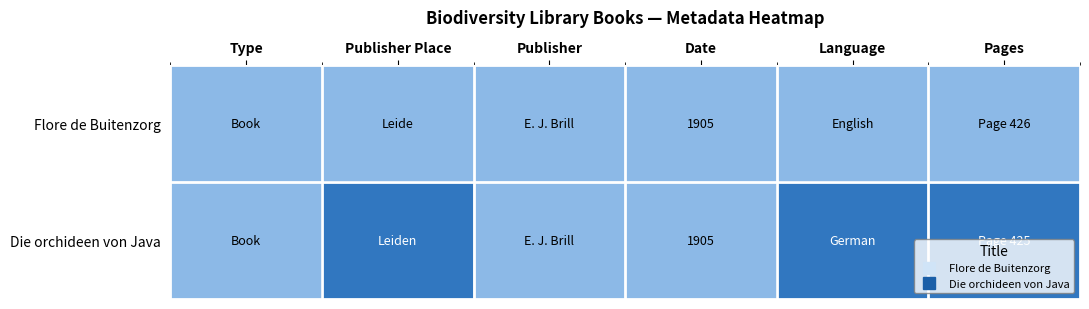

Which series changed the most between Type and Date?

Flore de Buitenzorg